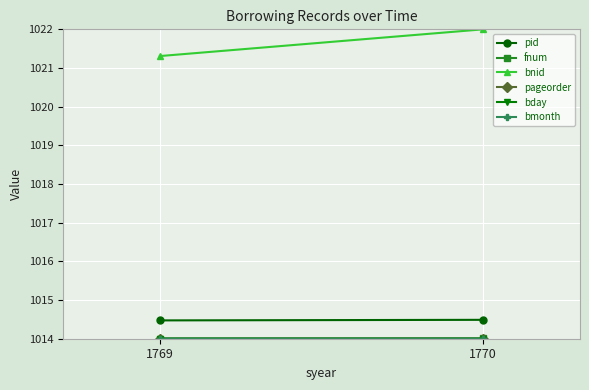

The pageorder series shows 227.7 at 1770. True or false?

False